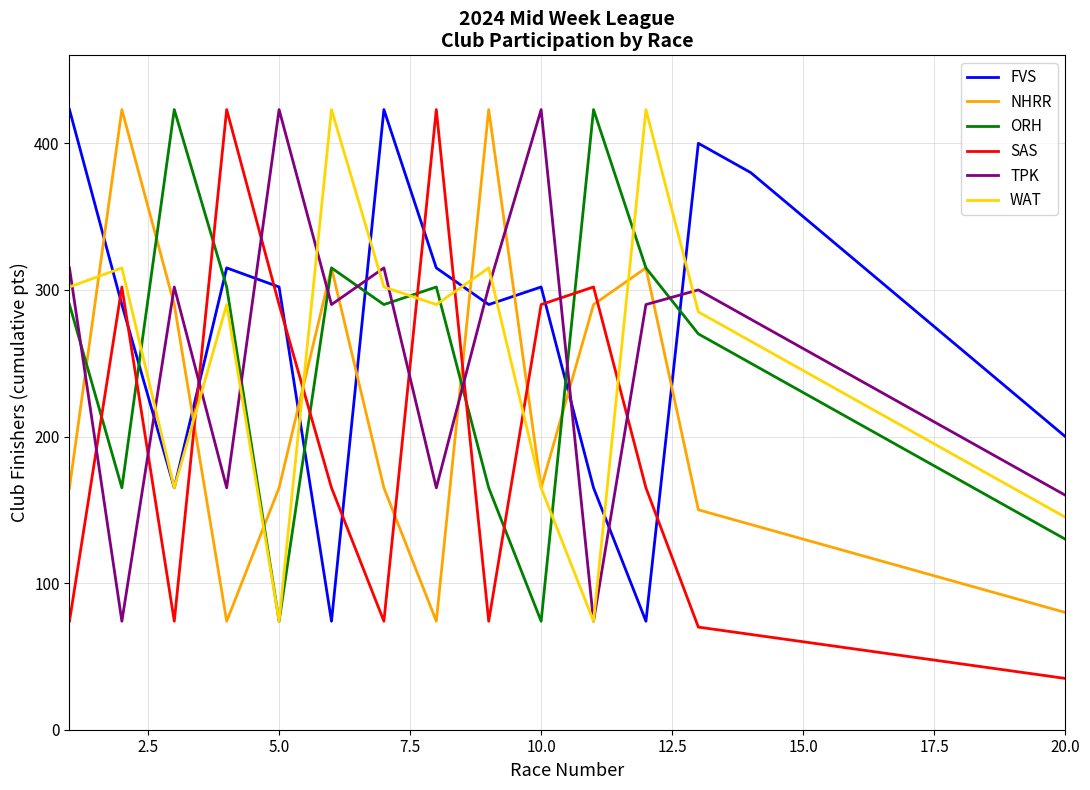

Which series has the largest total across all categories?

FVS